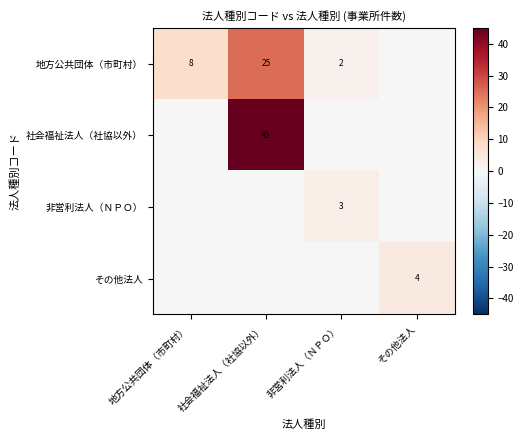

Is it true that 非営利法人（ＮＰＯ） equals 3 at 非営利法人（ＮＰＯ）?

True